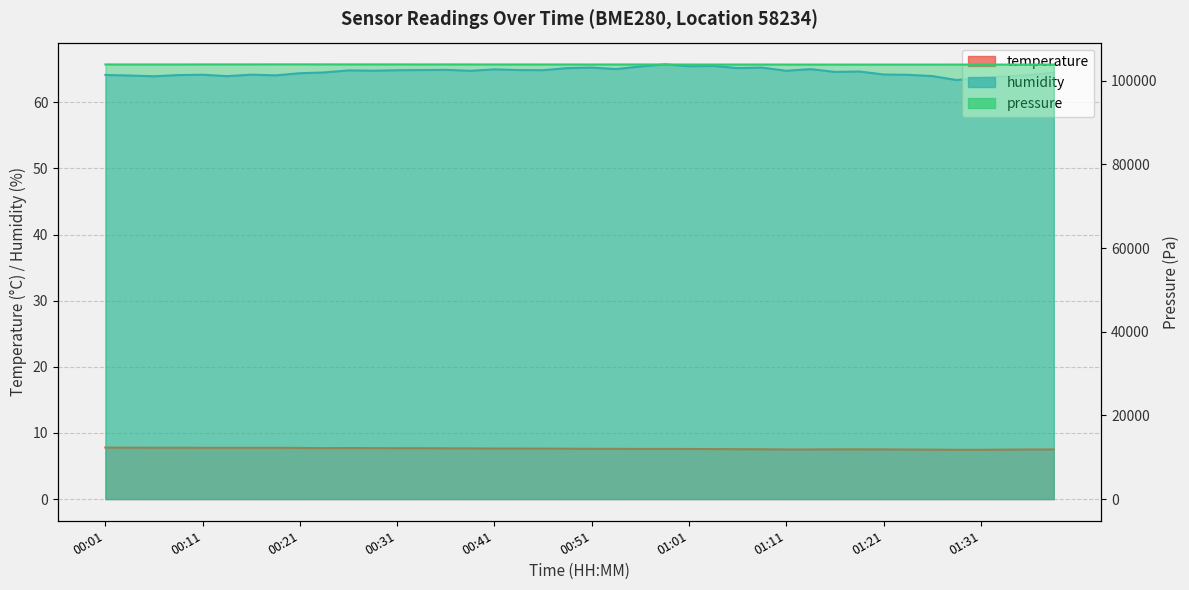

Which series has the widest spread of values?

humidity